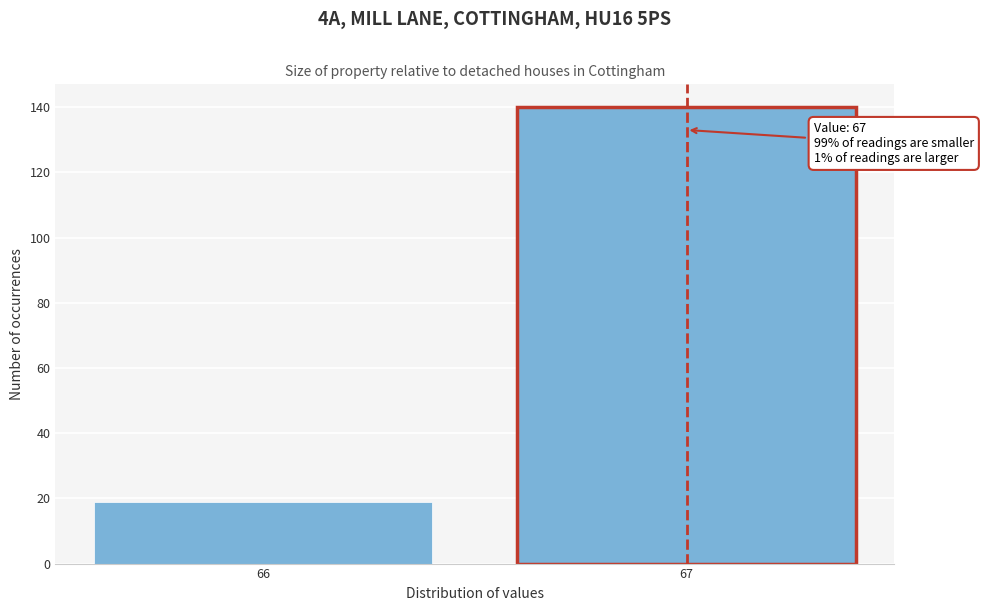

Reading left to right, list all the values displayed in this chart.

19	140